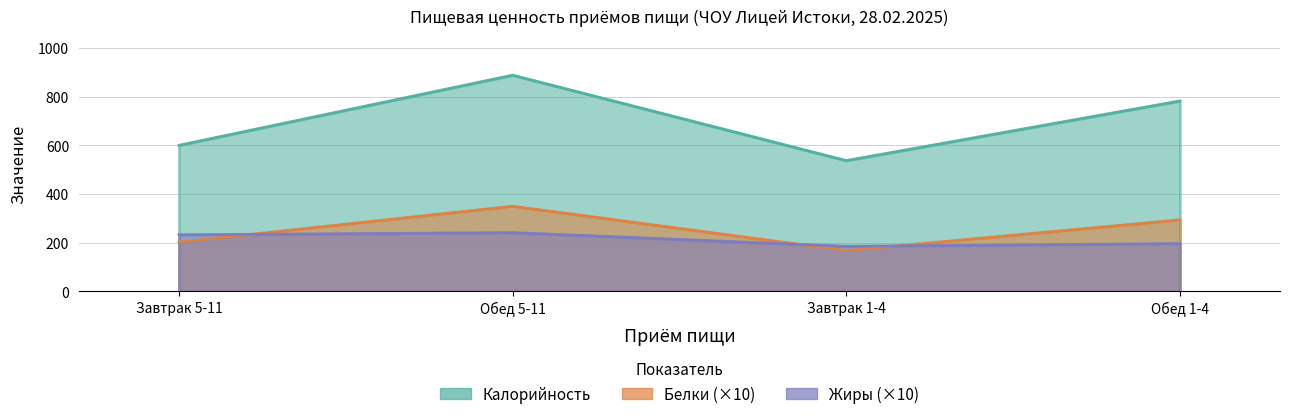

How many data points in Белки are above 293?

2